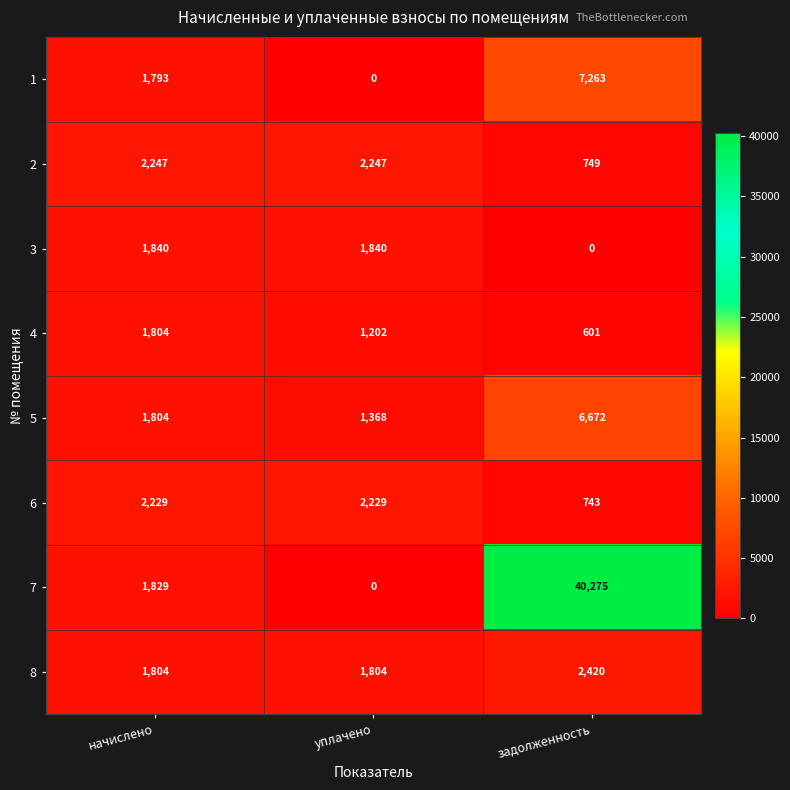

Which series has the widest spread of values?

7